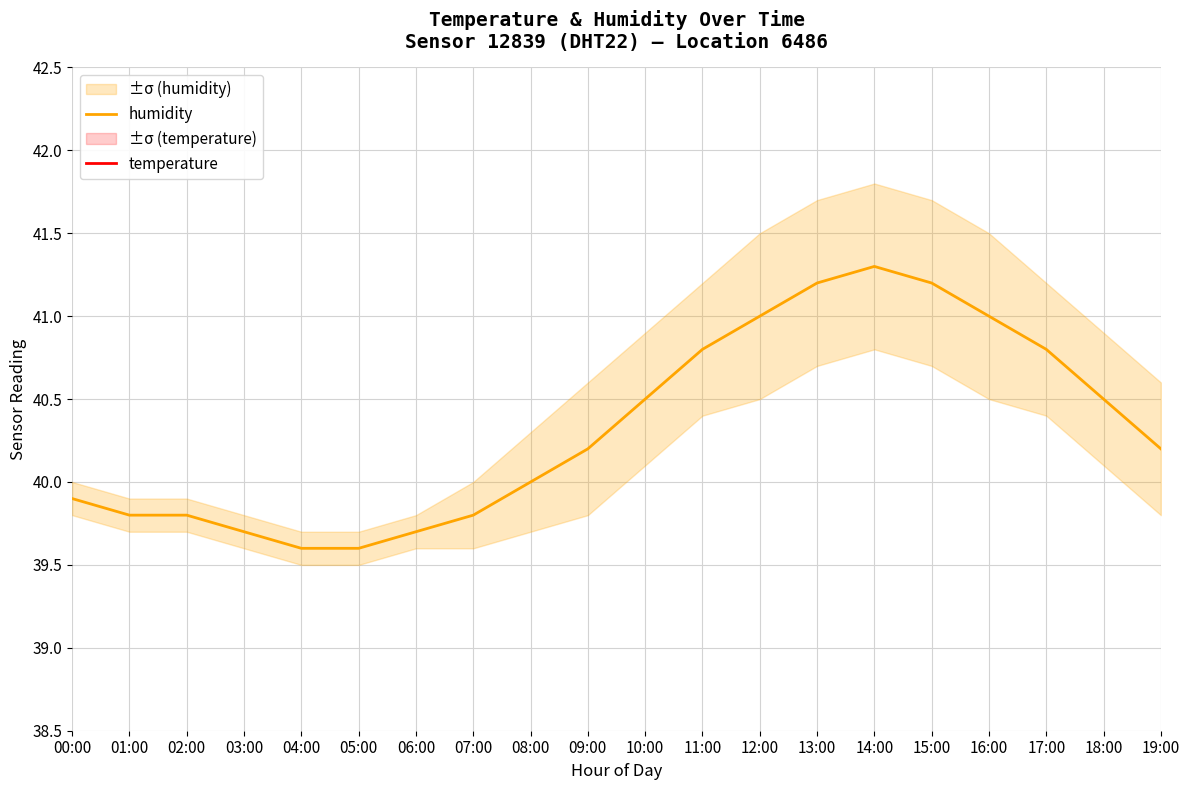

How many series are shown in this chart?

2